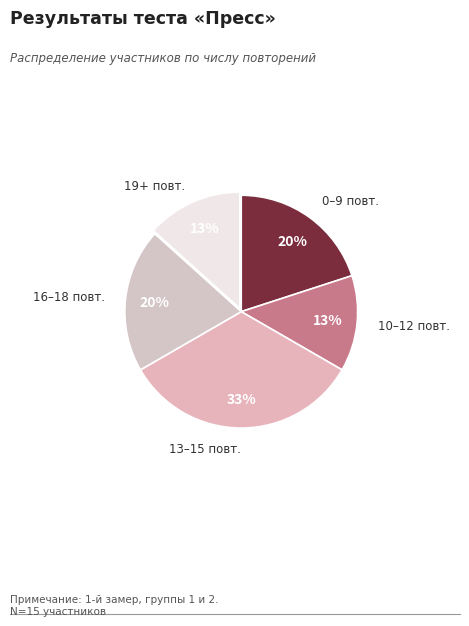

To the nearest percent, what is the average slice percentage?

20%